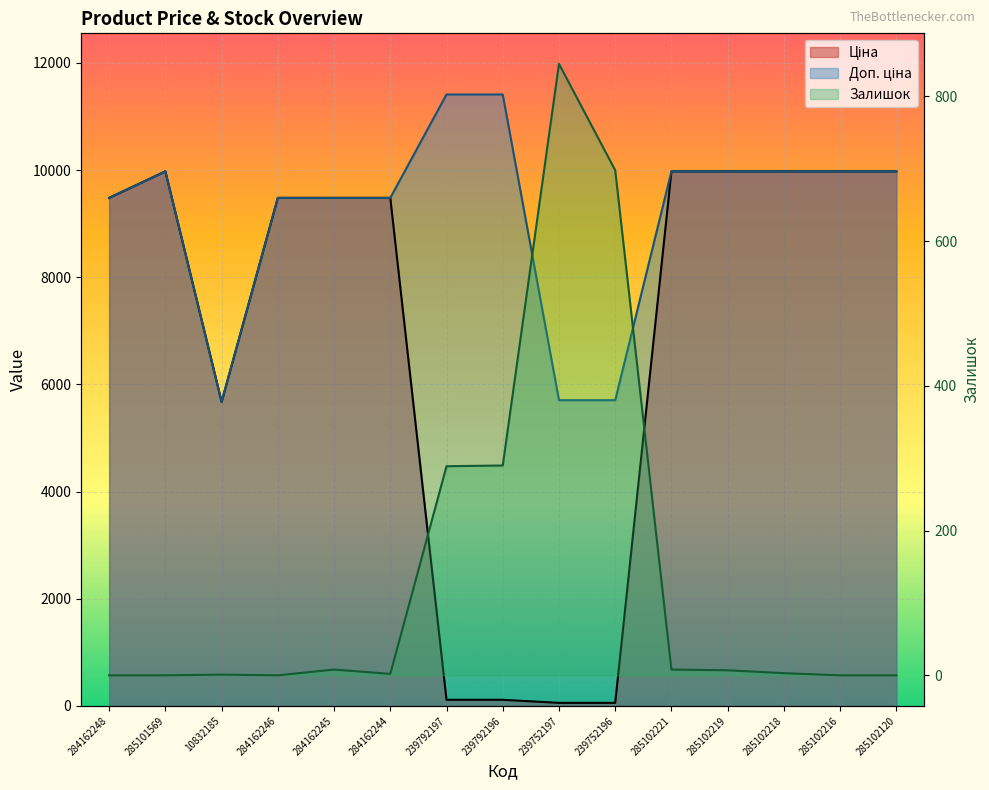

The Ціна series shows 114.1 at 239792197. True or false?

True